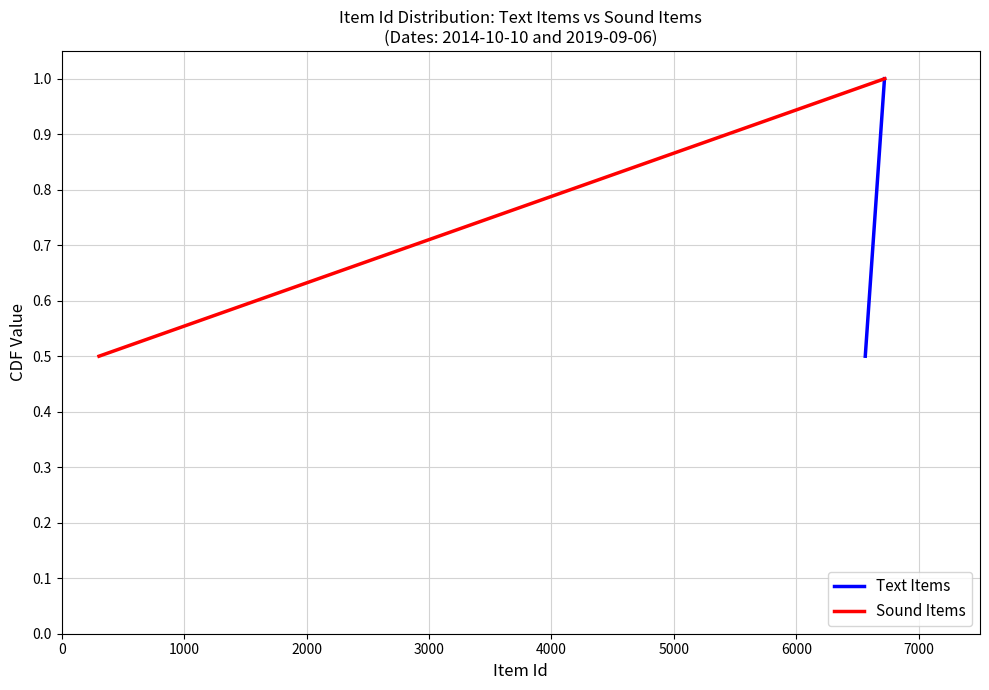

What is the lowest value of the Text Items series?

0.5